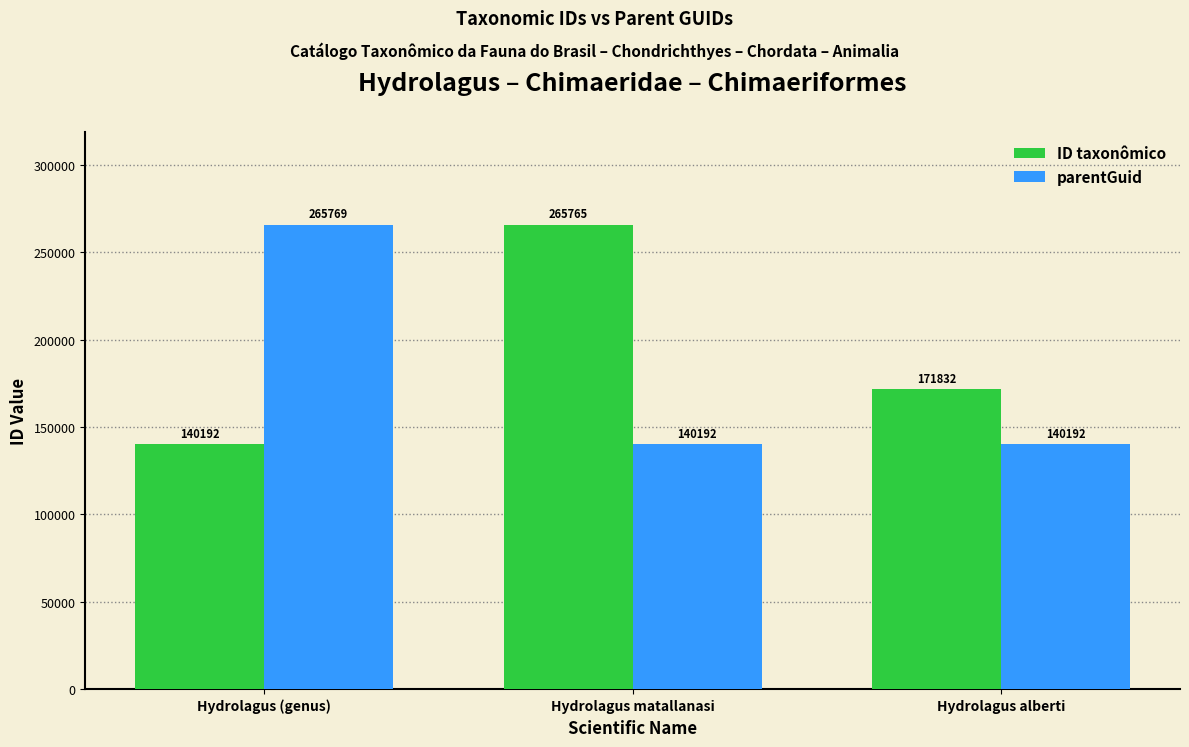

Which category has the highest value in the ID taxonômico series?

Hydrolagus matallanasi